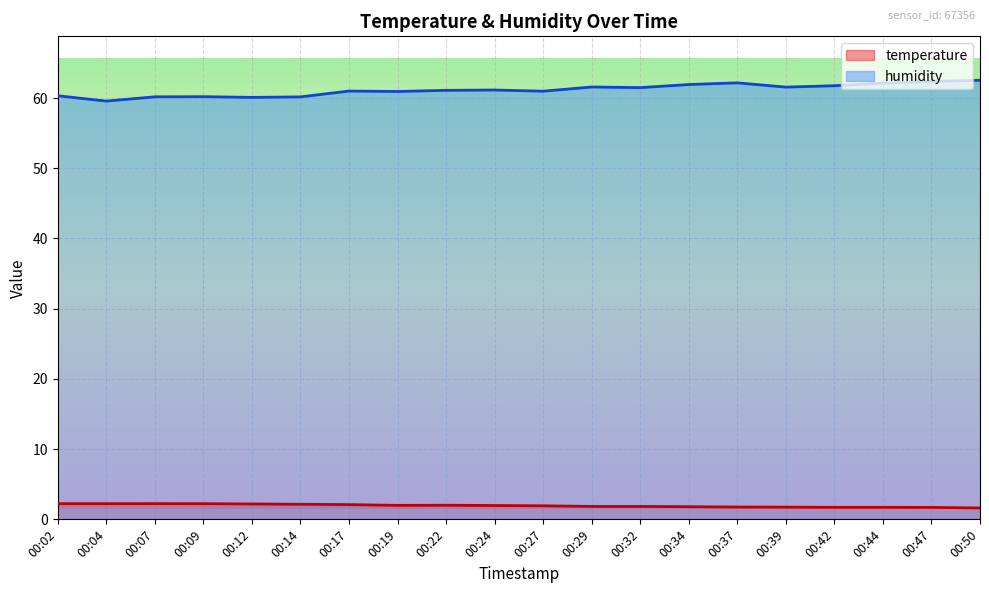

Which label corresponds to the largest value in the chart?

00:50